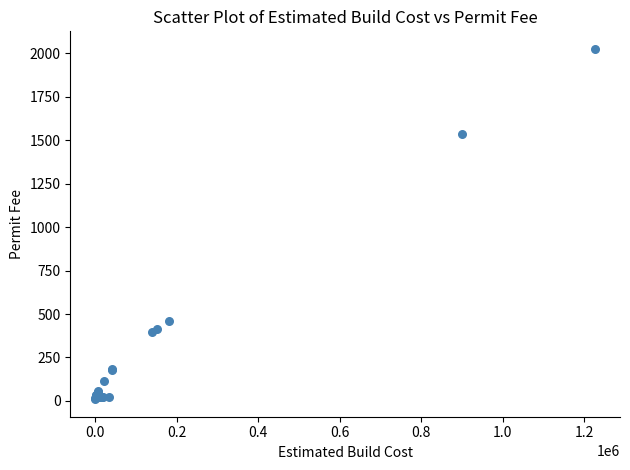

What Y value in the scatter plot is closest to 1018?

1537.0